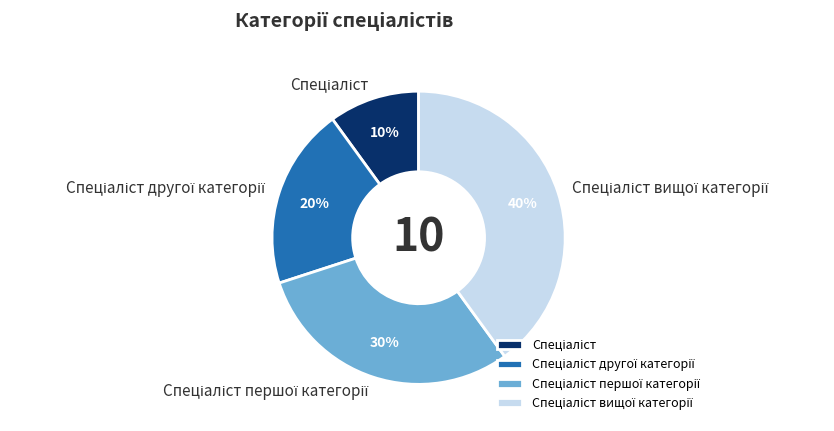

Is there a majority slice in this chart?

No